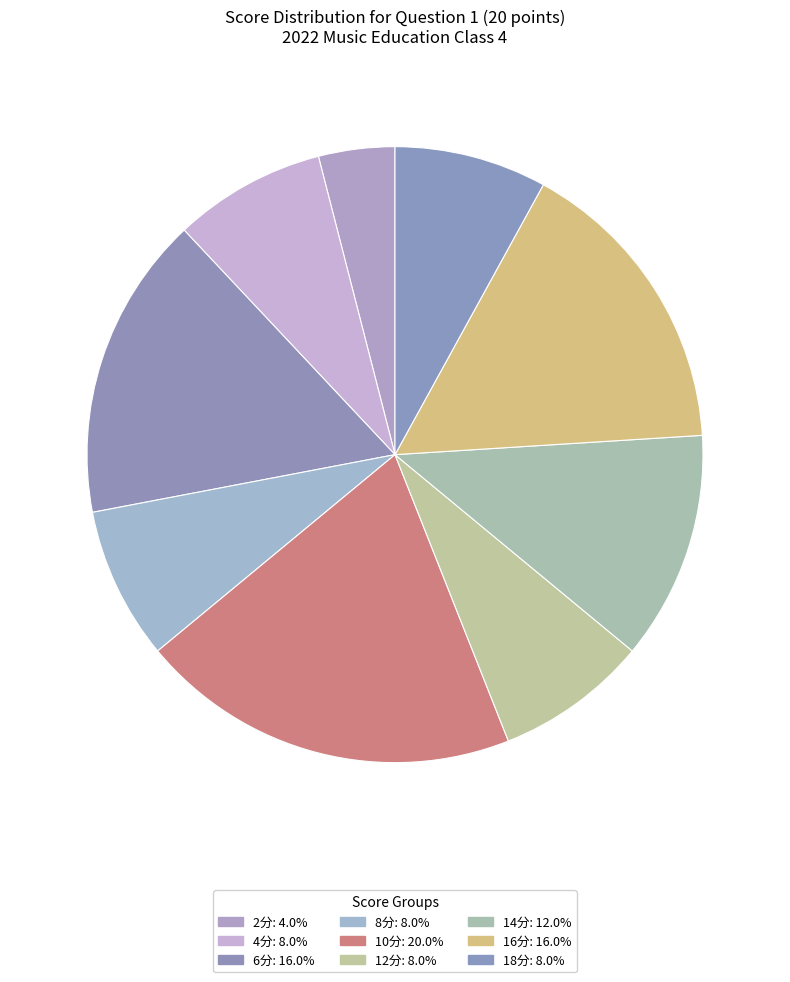

How many segments does this pie chart have?

9